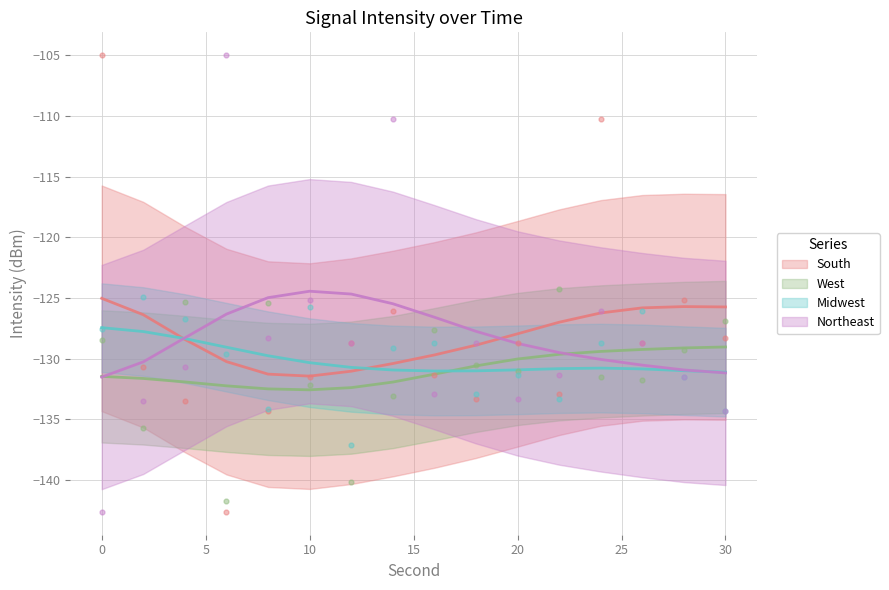

Is the value of Midwest at 22 greater than the value of Northeast at 12?

No